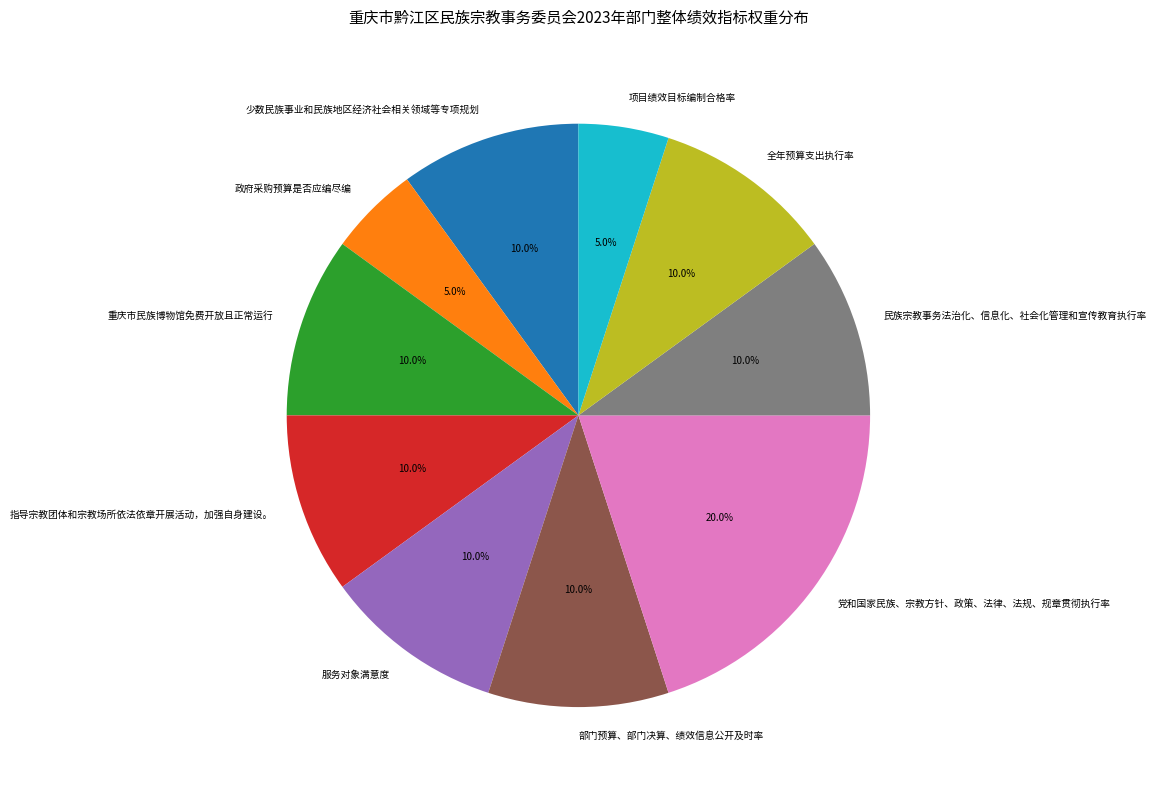

Is it true that 重庆市民族博物馆免费开放且正常运行 is 21% of the pie?

False